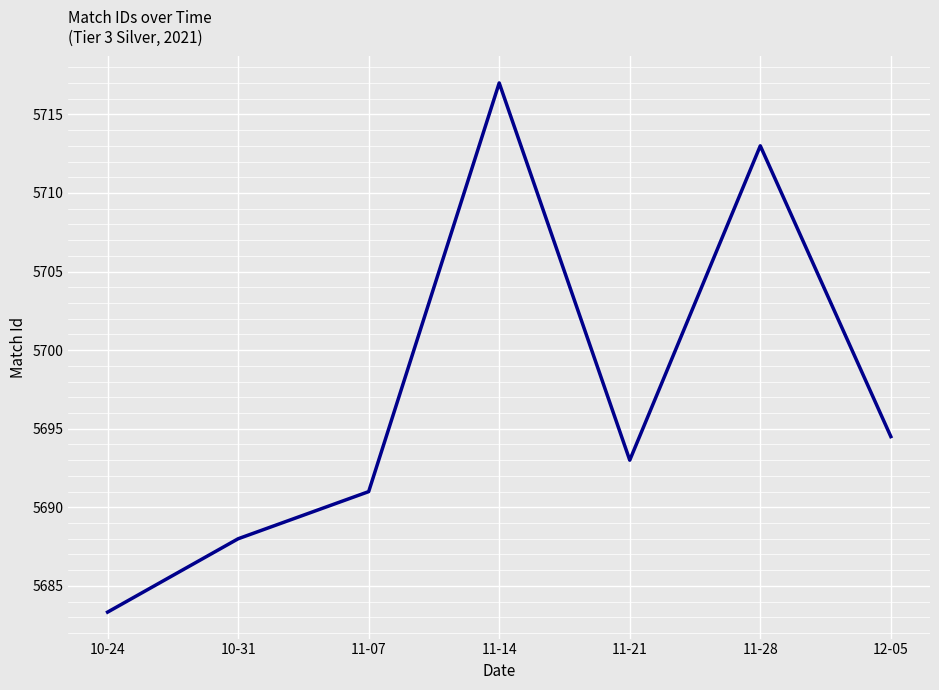

Rank the categories by value from highest to lowest.

11-14, 11-28, 12-05, 11-21, 11-07, 10-31, 10-24